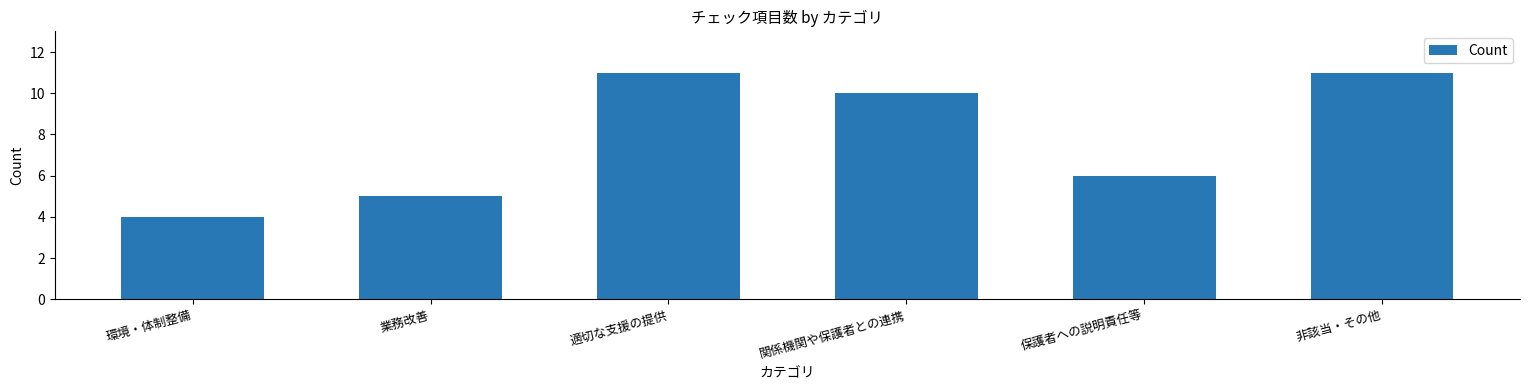

Does the chart contain stacked bars?

No